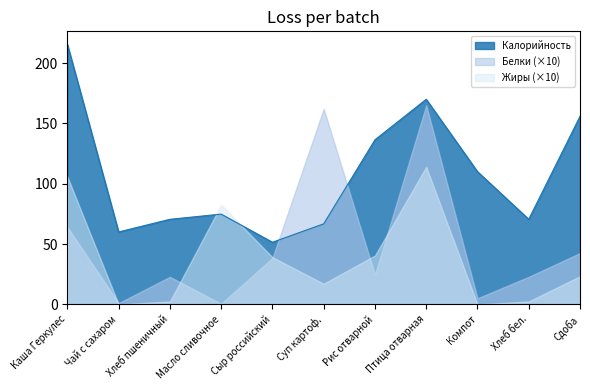

Which series has the widest spread of values?

Калорийность